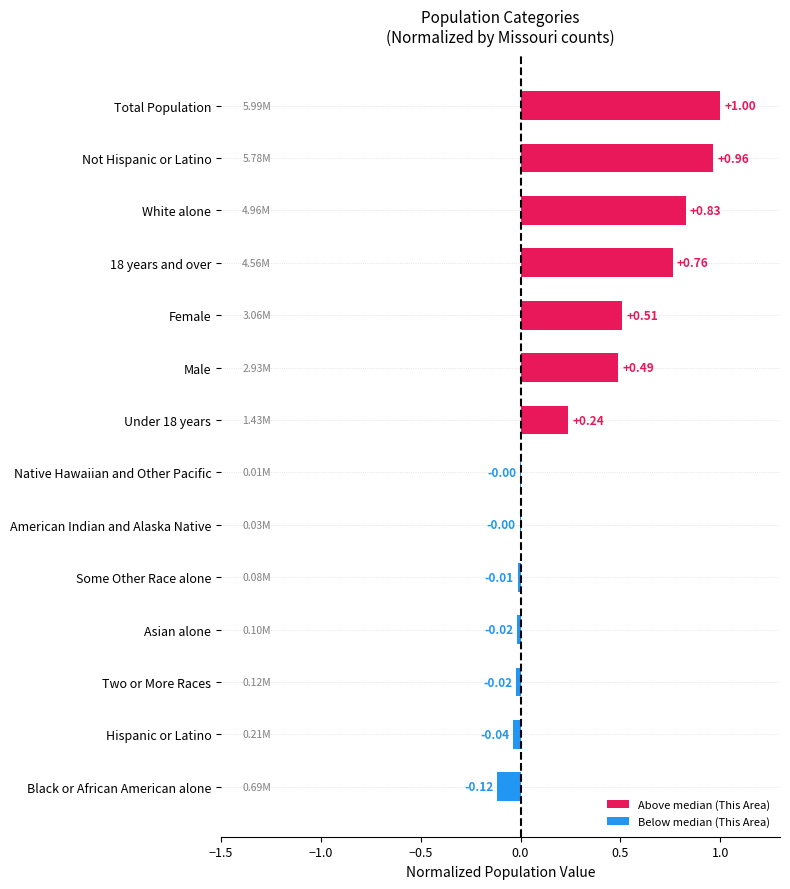

How many groups of bars are there?

14